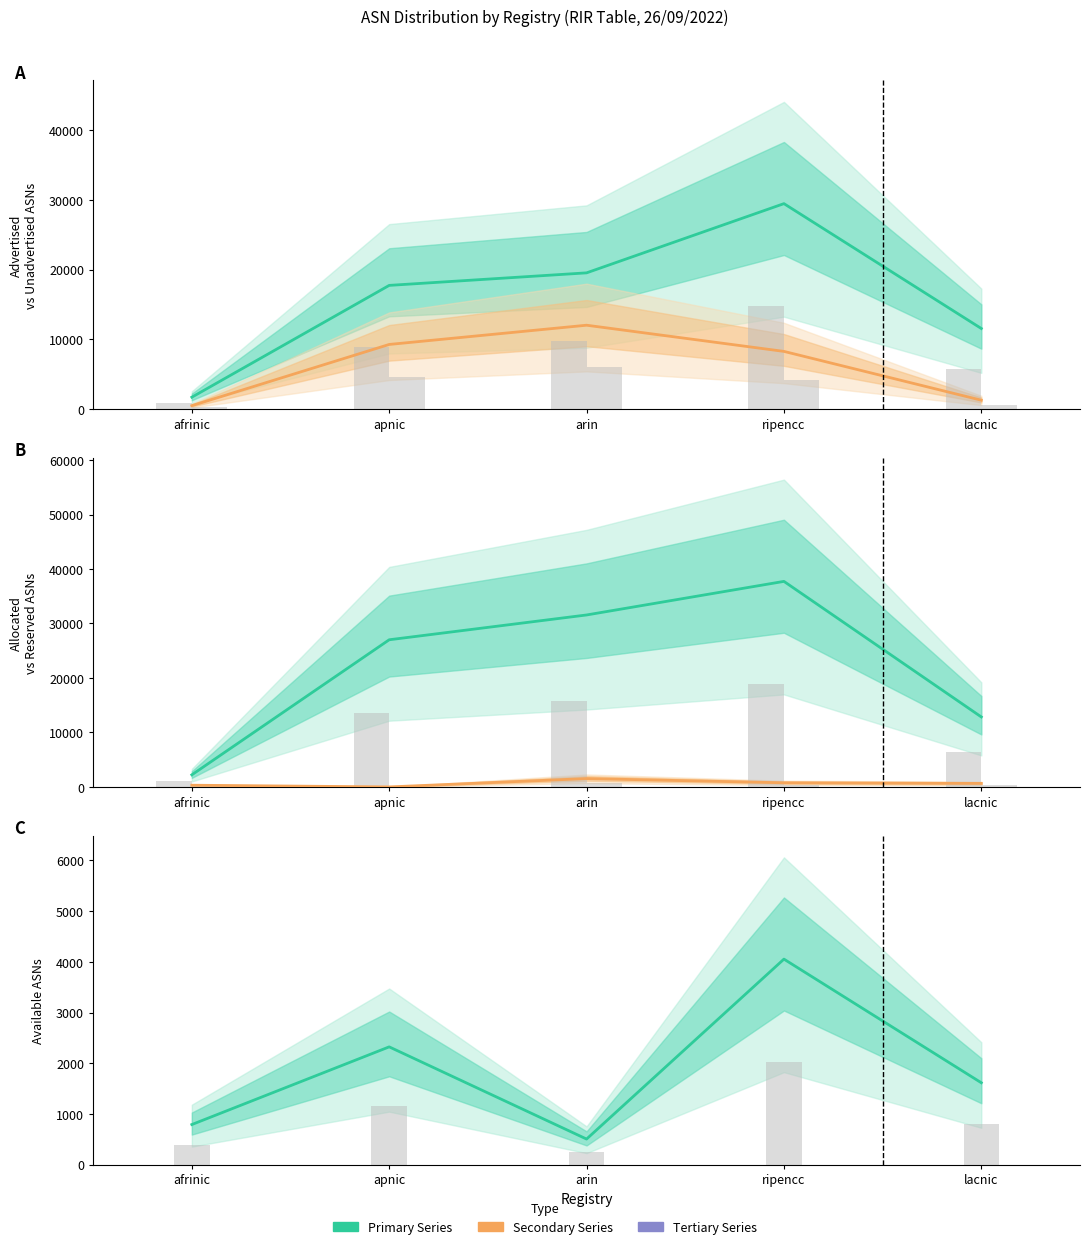

Reading left to right, transcribe all the data shown in this chart.

Advertised ASNs: 1717	17736	19532	29448	11558
Unadvertised ASNs: 503	9274	12030	8279	1286
Allocated ASNs: 2220	27010	31562	37727	12844
Reserved ASNs: 315	0	1532	760	644
Available ASNs: 791	2323	505	4053	1615